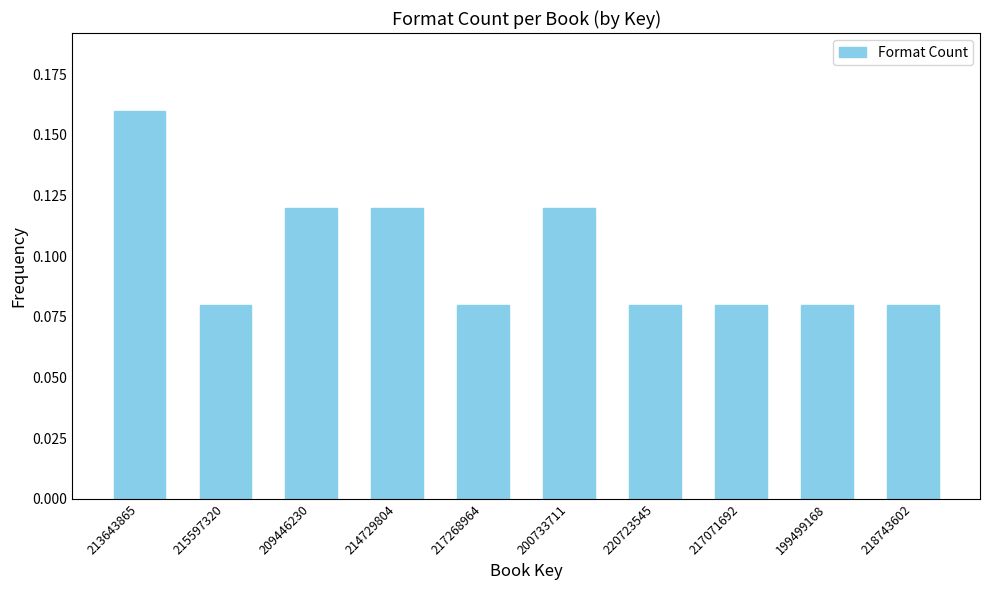

What is the sum of all values?

1.0